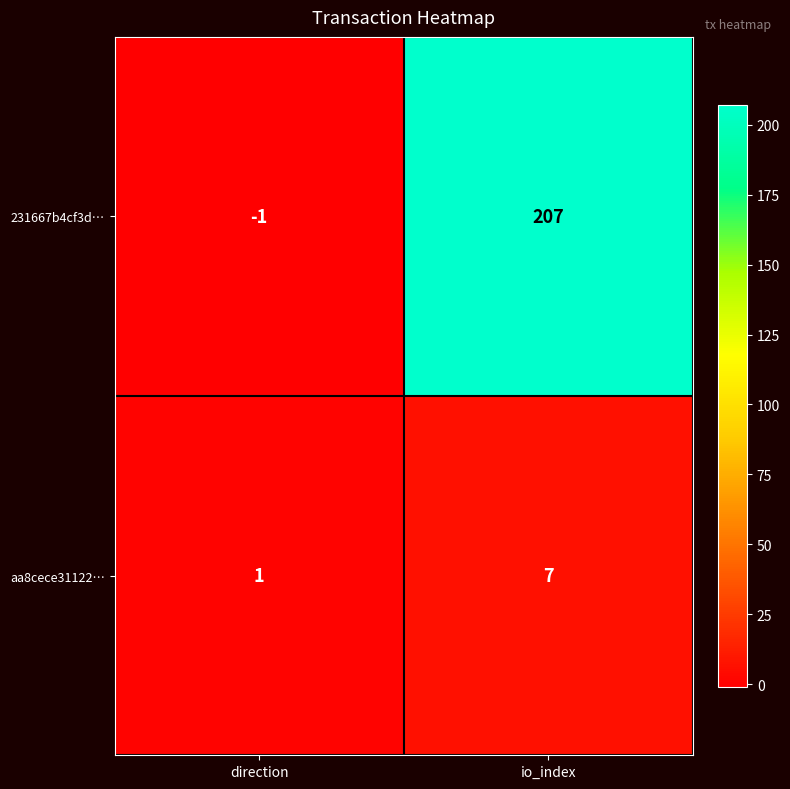

Between direction and io_index, which series saw the biggest shift?

231667b4cf3d…